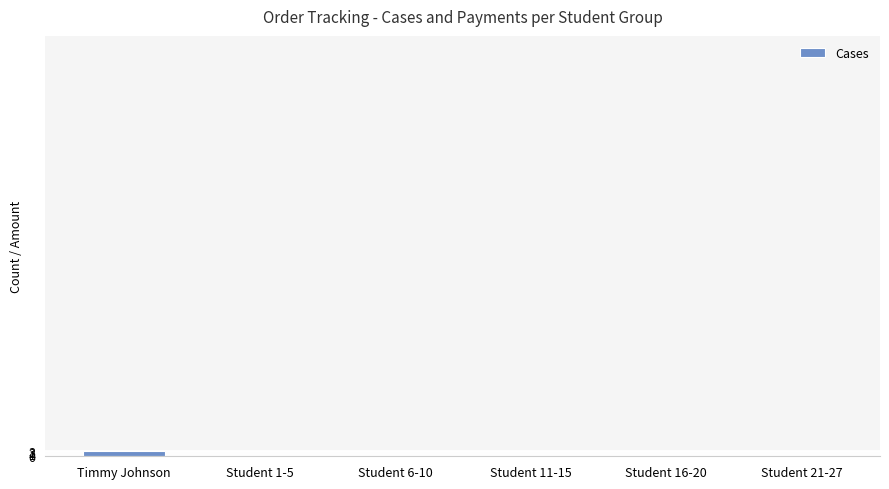

Are the bars grouped side by side (vs. stacked)?

No